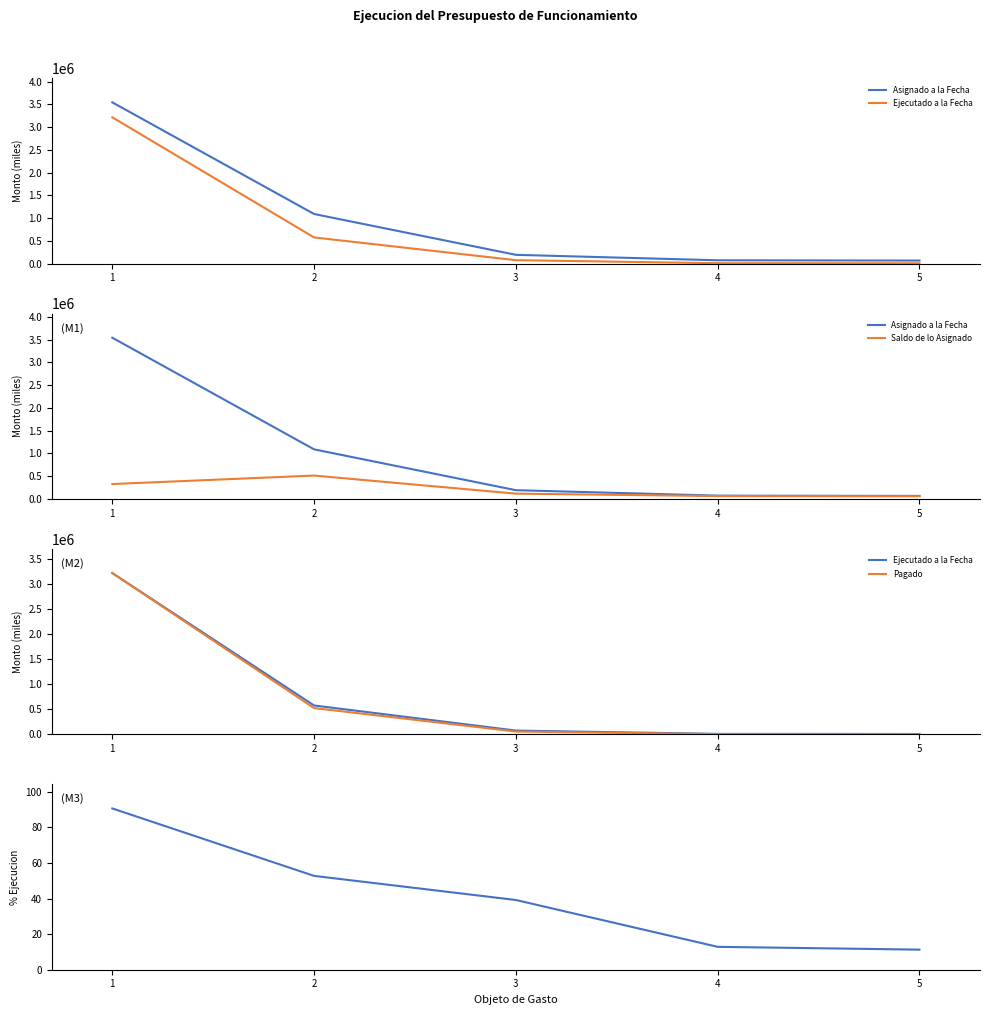

Which label corresponds to the smallest value in the chart?

5